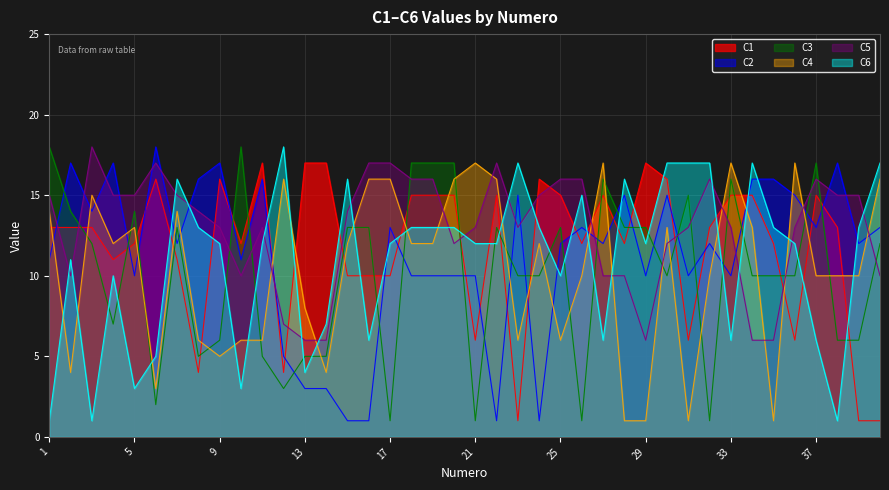

Reading left to right, what are all the values shown in this chart?

C1: 13	13	13	11	12	16	11	4	16	12	17	4	17	17	10	10	10	15	15	15	6	15	1	16	15	12	15	12	17	16	6	13	15	15	12	6	15	13	1	1
C2: 11	17	14	17	10	18	12	16	17	11	16	5	3	3	1	1	13	10	10	10	10	1	15	1	12	13	12	15	10	15	10	12	10	16	16	15	13	17	12	13
C3: 18	14	12	7	14	2	13	5	6	18	5	3	5	5	13	13	1	17	17	17	1	13	10	10	13	1	16	13	13	10	15	1	16	10	10	10	17	6	6	12
C4: 14	4	15	12	13	3	14	6	5	6	6	16	8	4	12	16	16	12	12	16	17	16	6	12	6	10	17	1	1	13	1	10	17	13	1	17	10	10	10	16
C5: 15	10	18	15	15	17	15	14	13	10	13	7	6	6	14	17	17	16	16	12	13	17	13	15	16	16	10	10	6	12	13	16	13	6	6	13	16	15	15	10
C6: 1	11	1	10	3	5	16	13	12	3	12	18	4	7	16	6	12	13	13	13	12	12	17	13	10	15	6	16	12	17	17	17	6	17	13	12	6	1	13	17